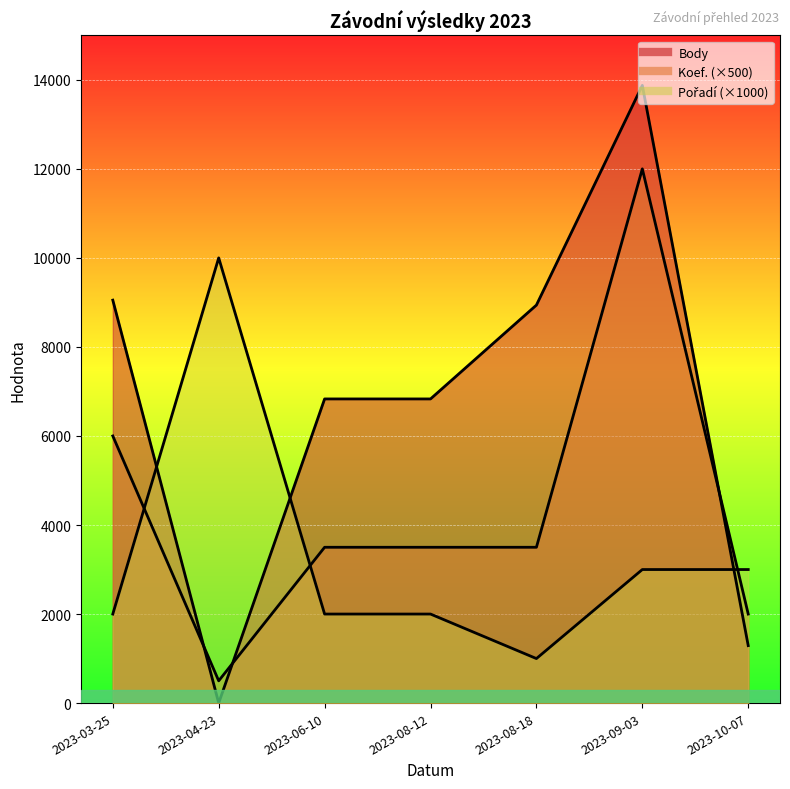

Rank the categories by Pořadí value from highest to lowest.

2023-04-23, 2023-09-03, 2023-10-07, 2023-03-25, 2023-06-10, 2023-08-12, 2023-08-18